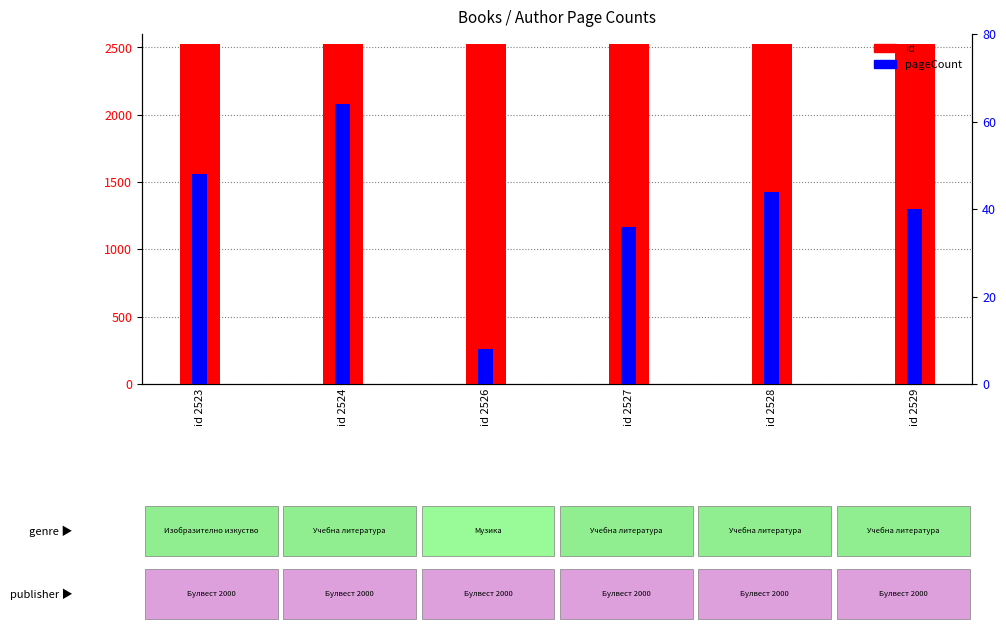

Between id 2524 and id 2528, which series saw the biggest shift?

pageCount